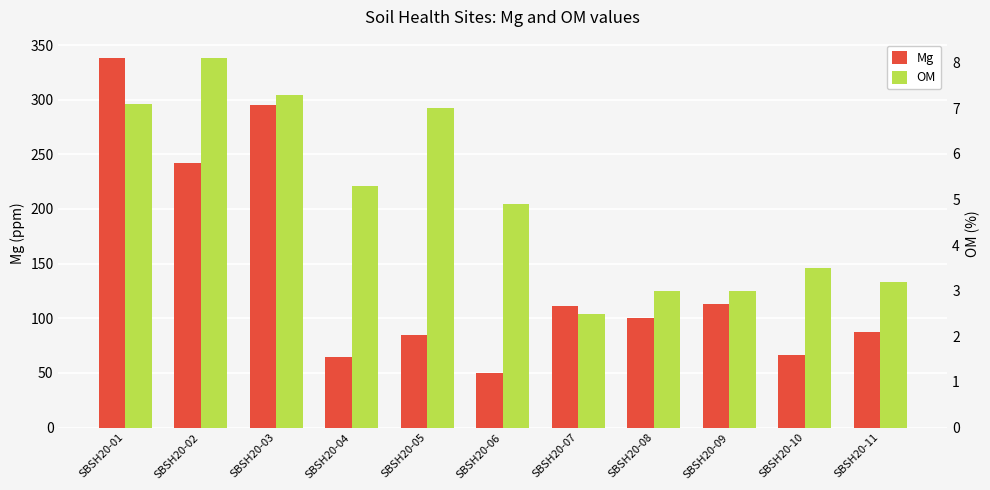

Which label corresponds to the largest value in the chart?

SBSH20-01